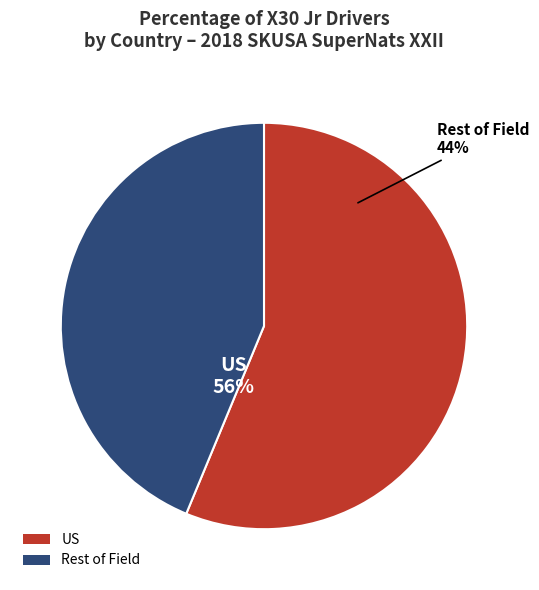

Does any single category account for the majority?

Yes